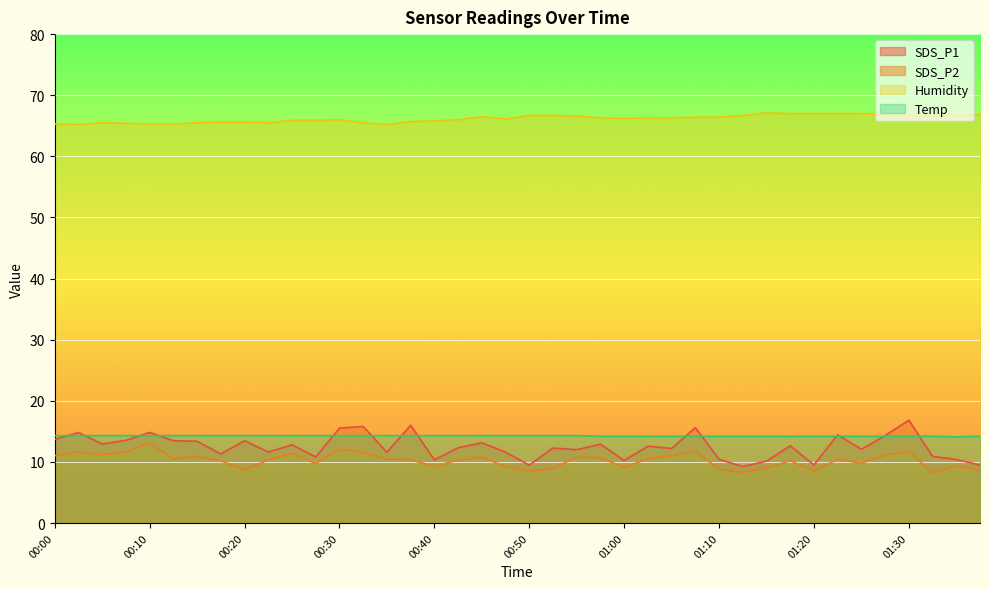

Rank the series by their maximum value, from highest to lowest.

Humidity, SDS_P1, Temp, SDS_P2